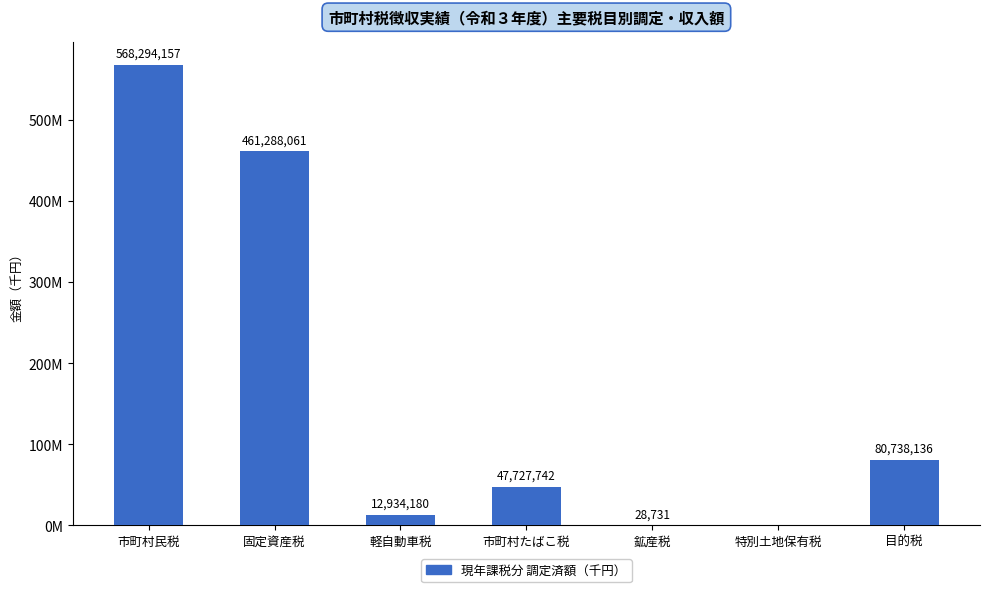

Does the chart contain stacked bars?

No